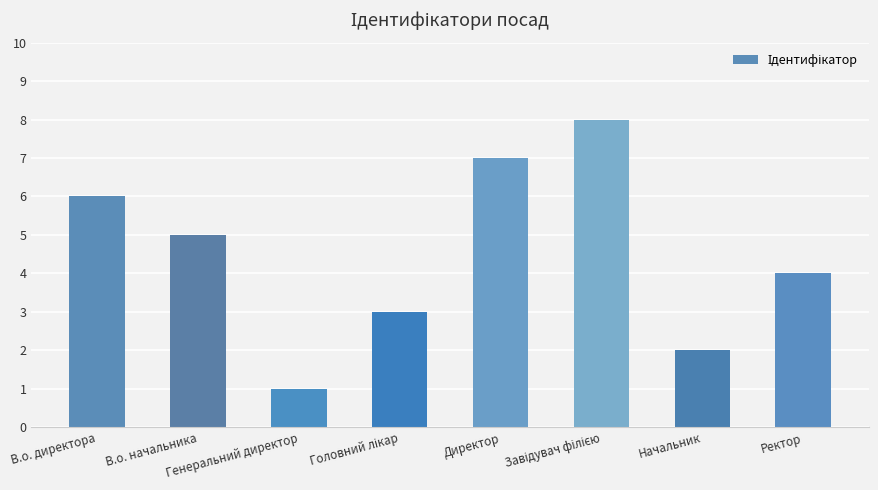

What position from the right is Генеральний директор?

6